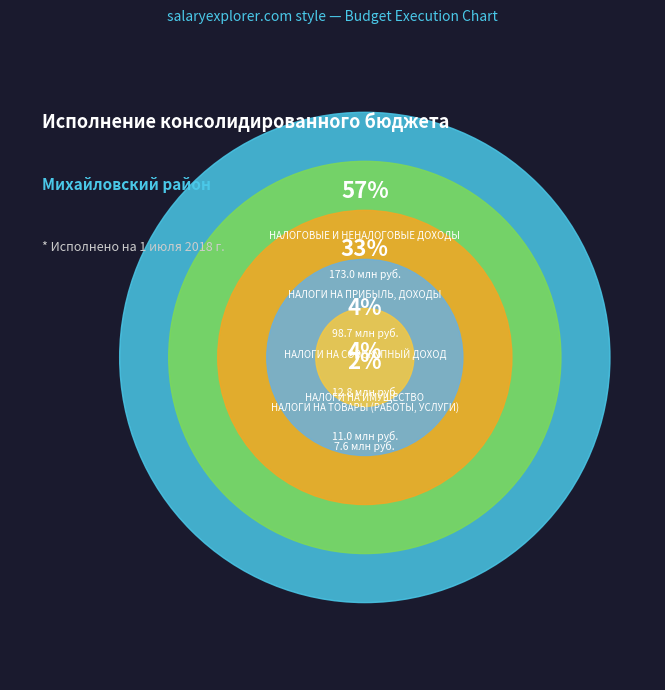

Combined, do НАЛОГОВЫЕ И НЕНАЛОГОВЫЕ ДОХОДЫ and НАЛОГИ НА ПРИБЫЛЬ, ДОХОДЫ account for over 50%?

Yes